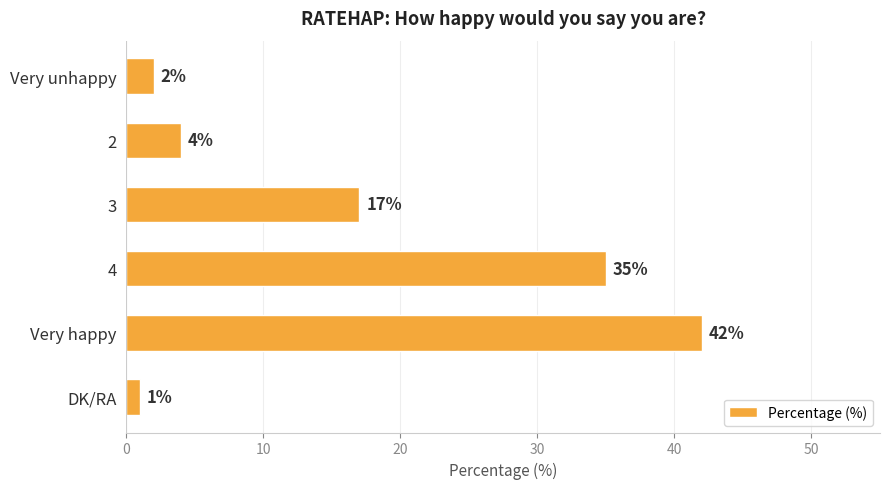

What is the change in value from Very happy to DK/RA?

-41